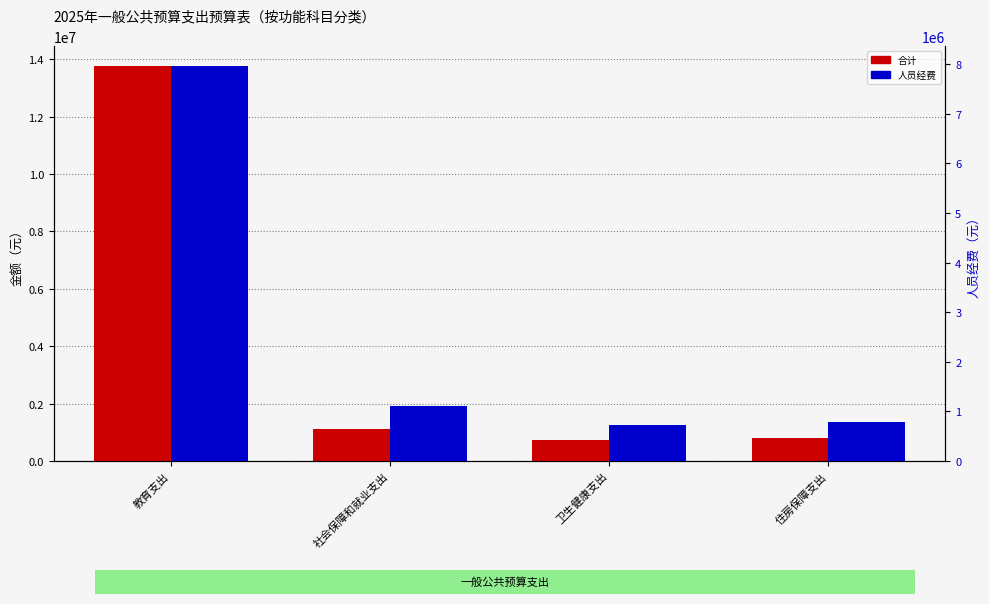

Reading left to right, list all the values displayed in this chart.

合计: 13764025.4	1107123.2	731454.6	796644.0
人员经费: 7965136.6	1107123.2	731454.6	796644.0